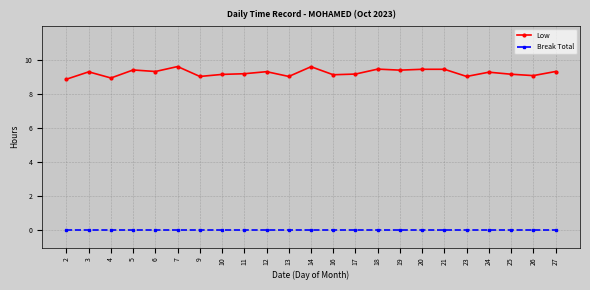

What is the difference between the highest and lowest values at 14?

9.6